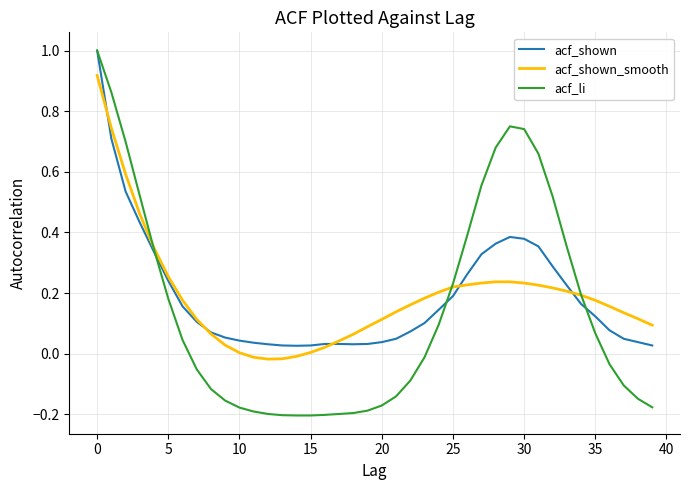

What is the maximum value shown in the chart?

1.0